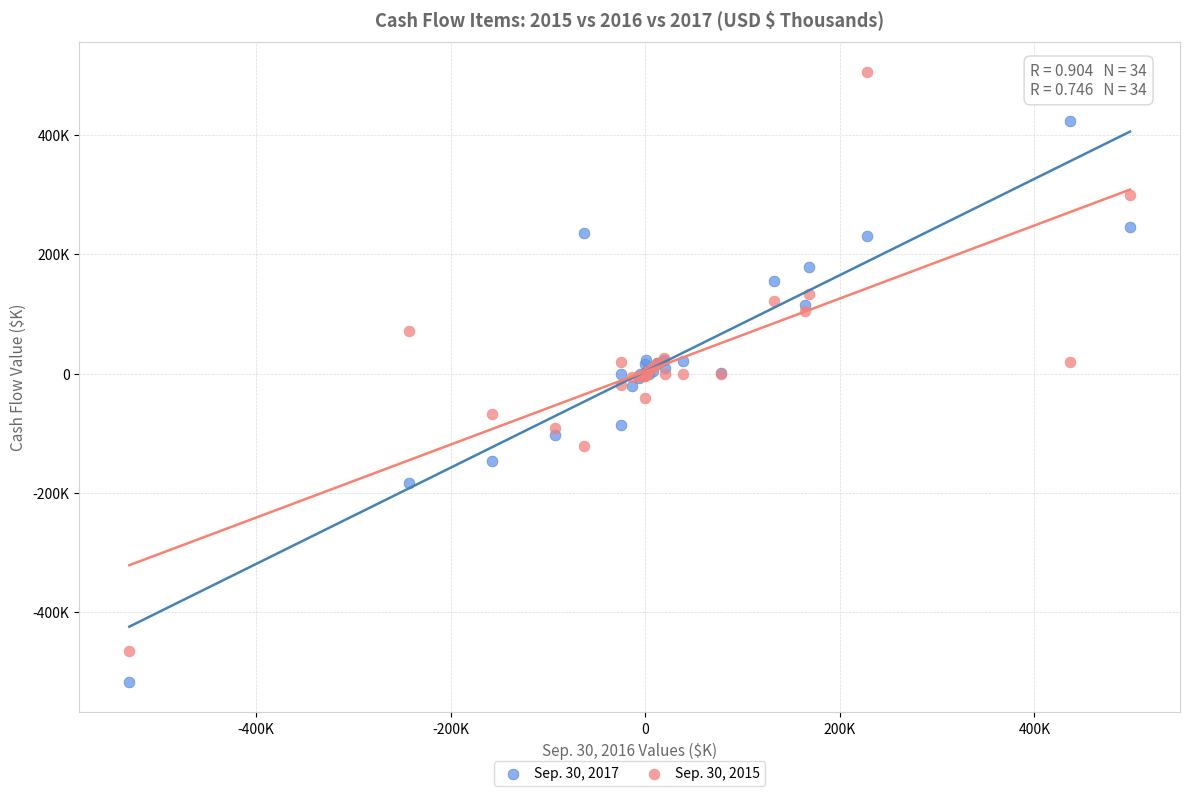

What are all the series names shown in the legend?

Sep. 30, 2017, Sep. 30, 2015